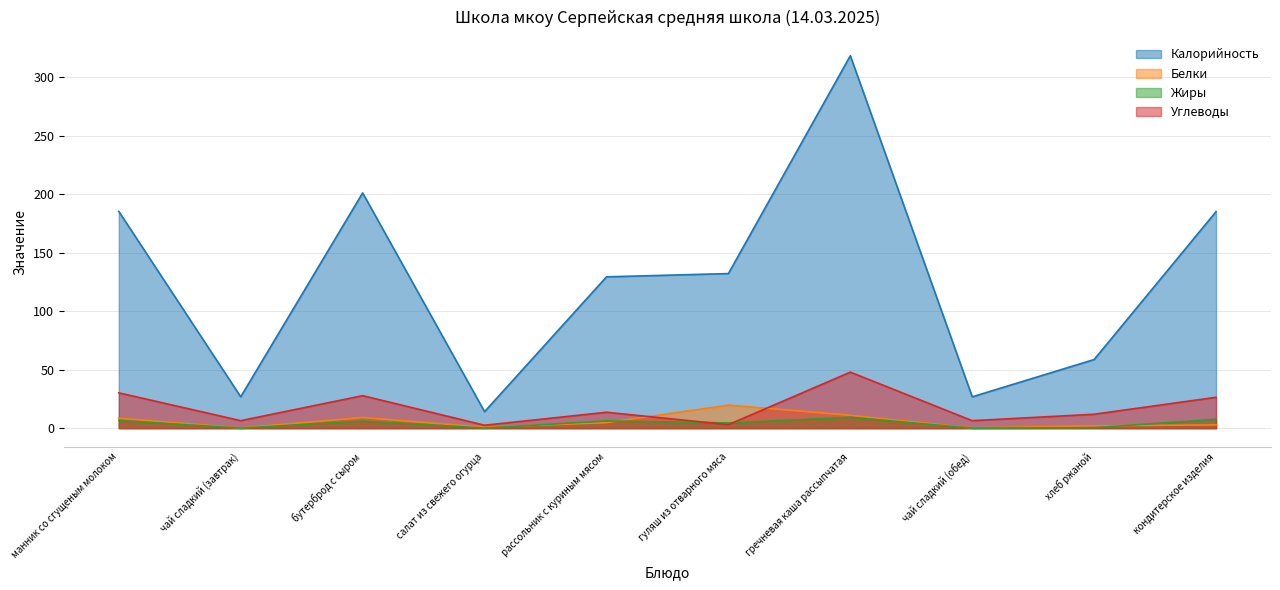

What is the label of the 3rd point from the left?

бутерброд с сыром